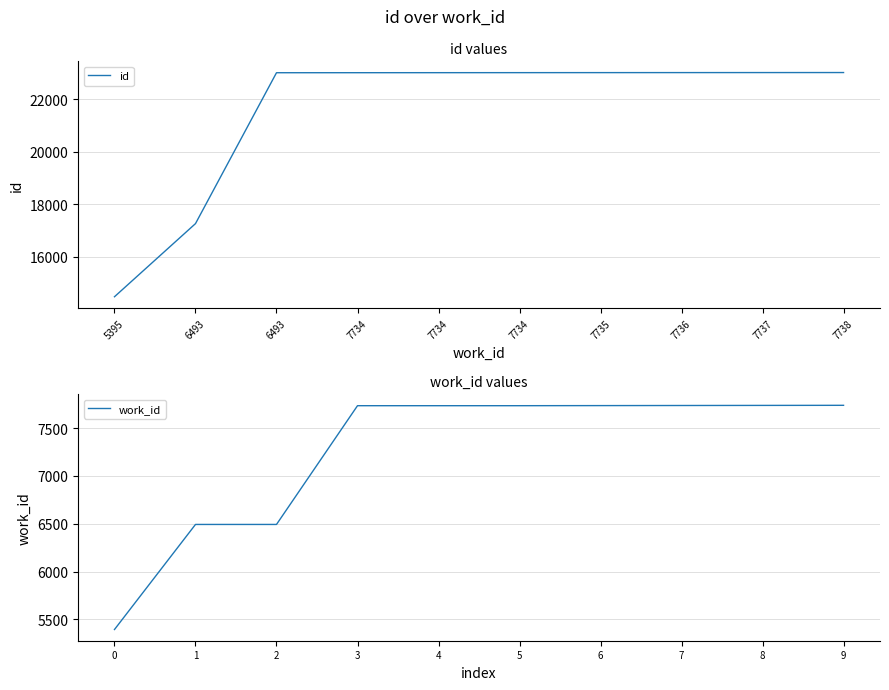

True or false: work_id and id intersect in this chart.

False